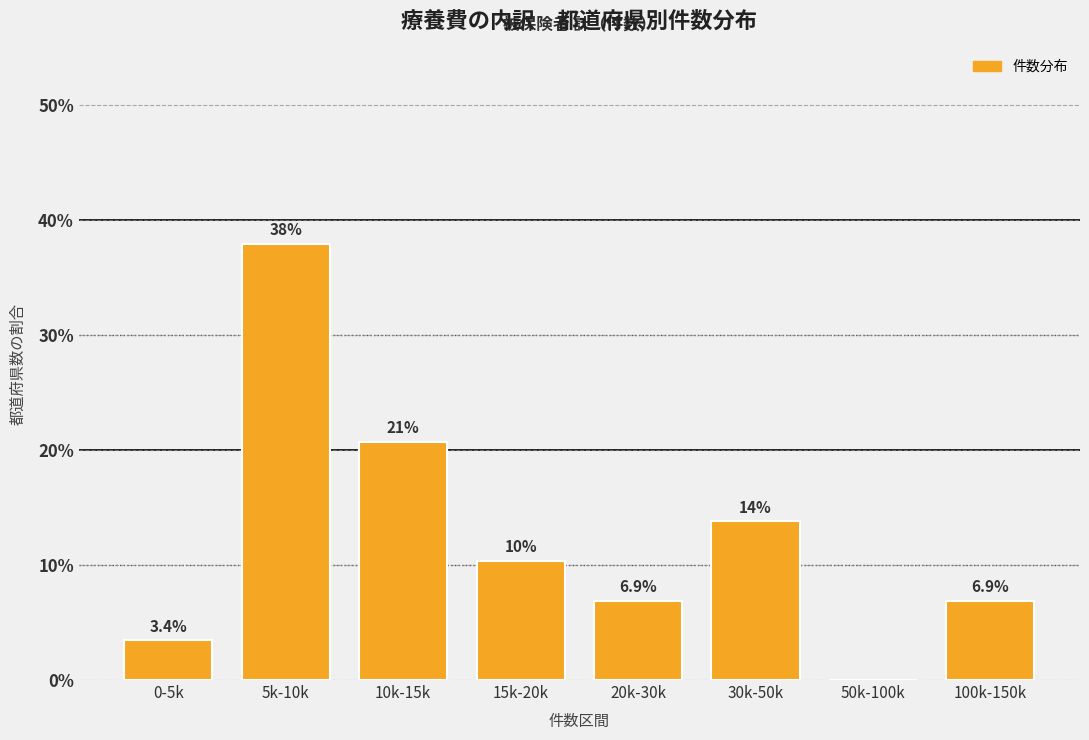

Reading left to right, list all the values displayed in this chart.

0-5k=3.4	5k-10k=37.9	10k-15k=20.7	15k-20k=10.3	20k-30k=6.9	30k-50k=13.8	50k-100k=0.0	100k-150k=6.9